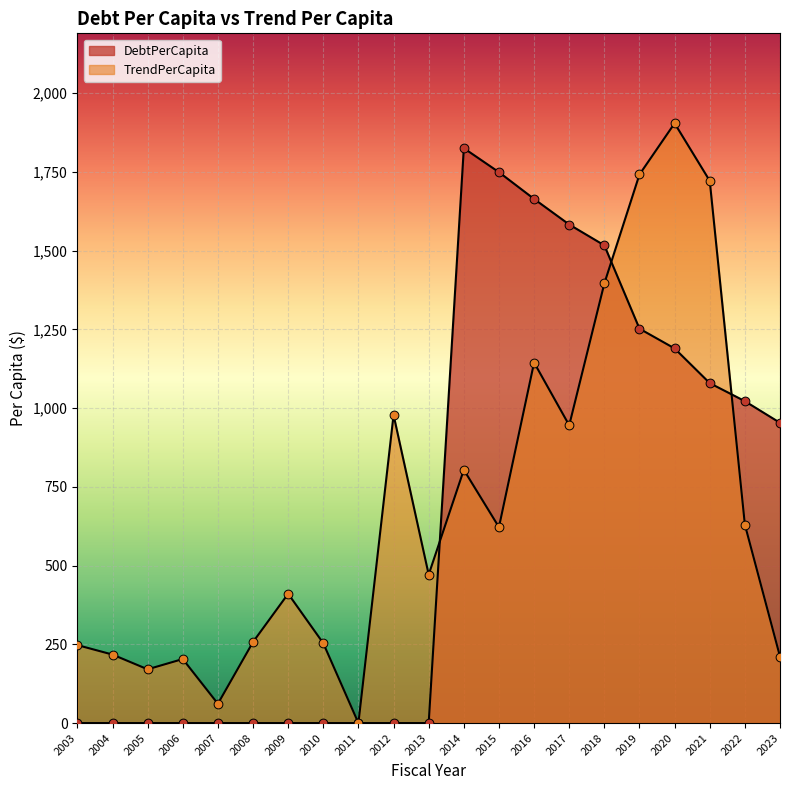

Which series contains the lowest Y value?

DebtPerCapita